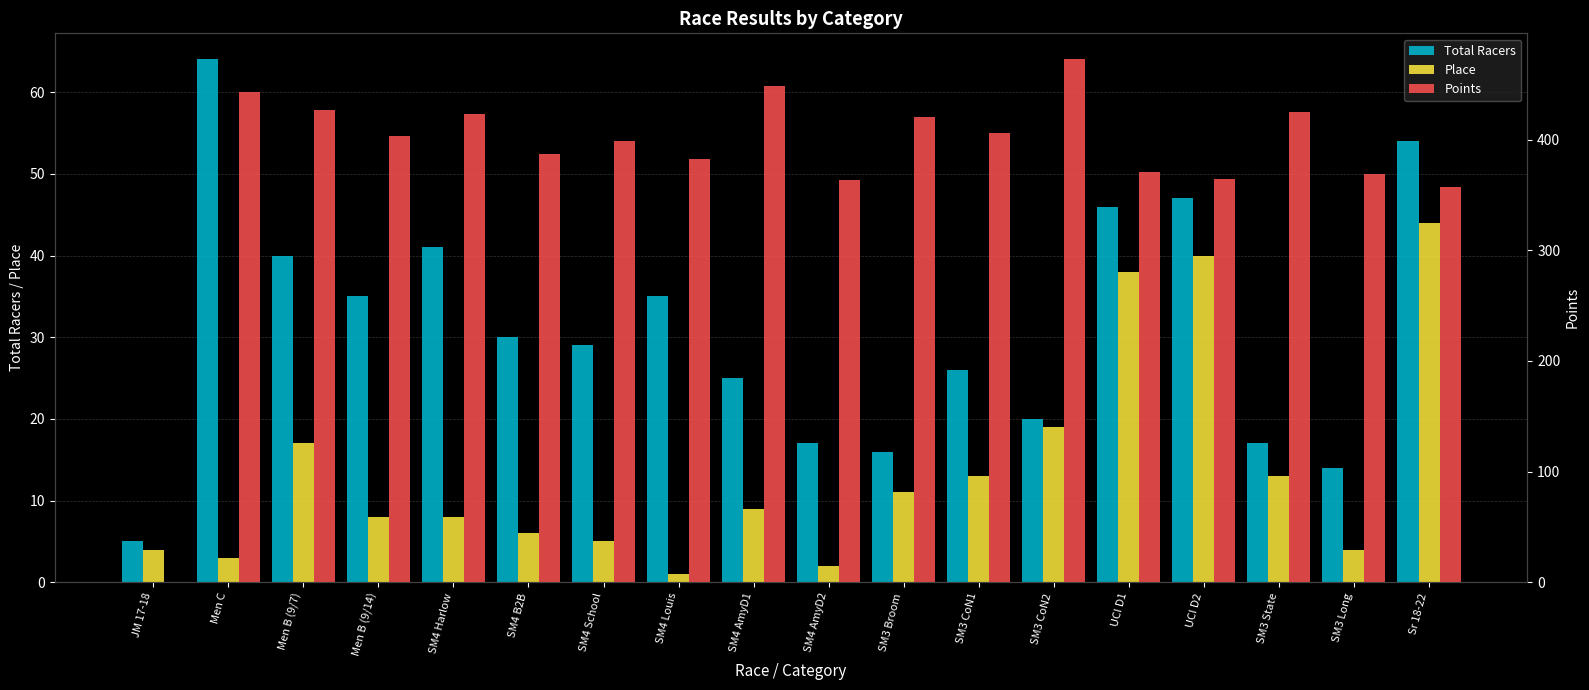

What is the label of the 13th bar from the right?

SM4 B2B